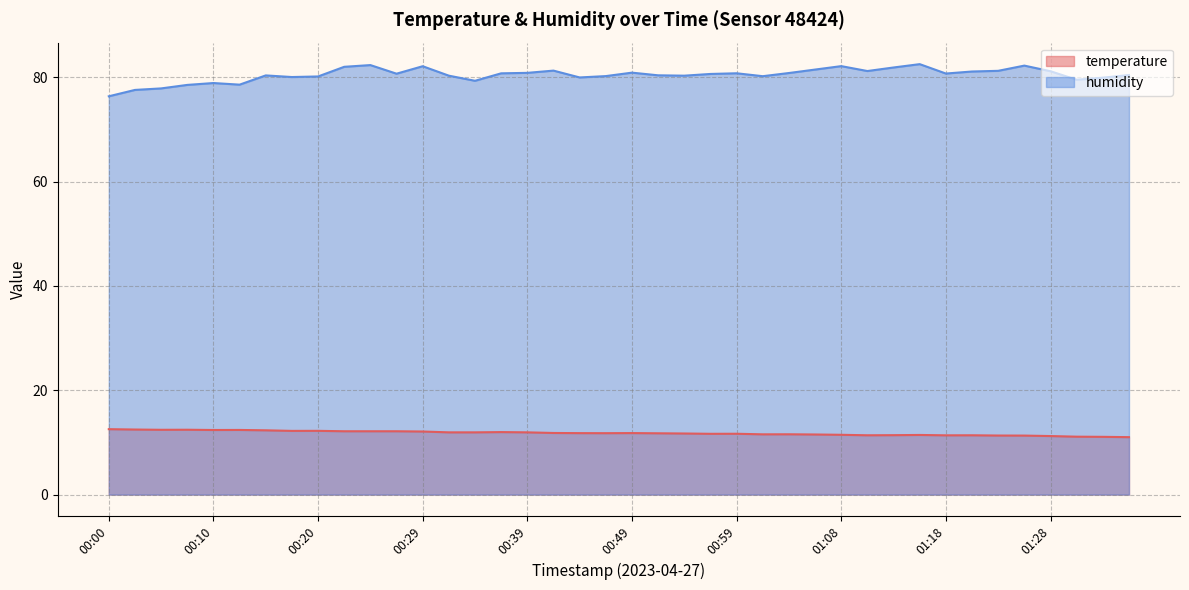

At how many categories does at least one series exceed 74?

40